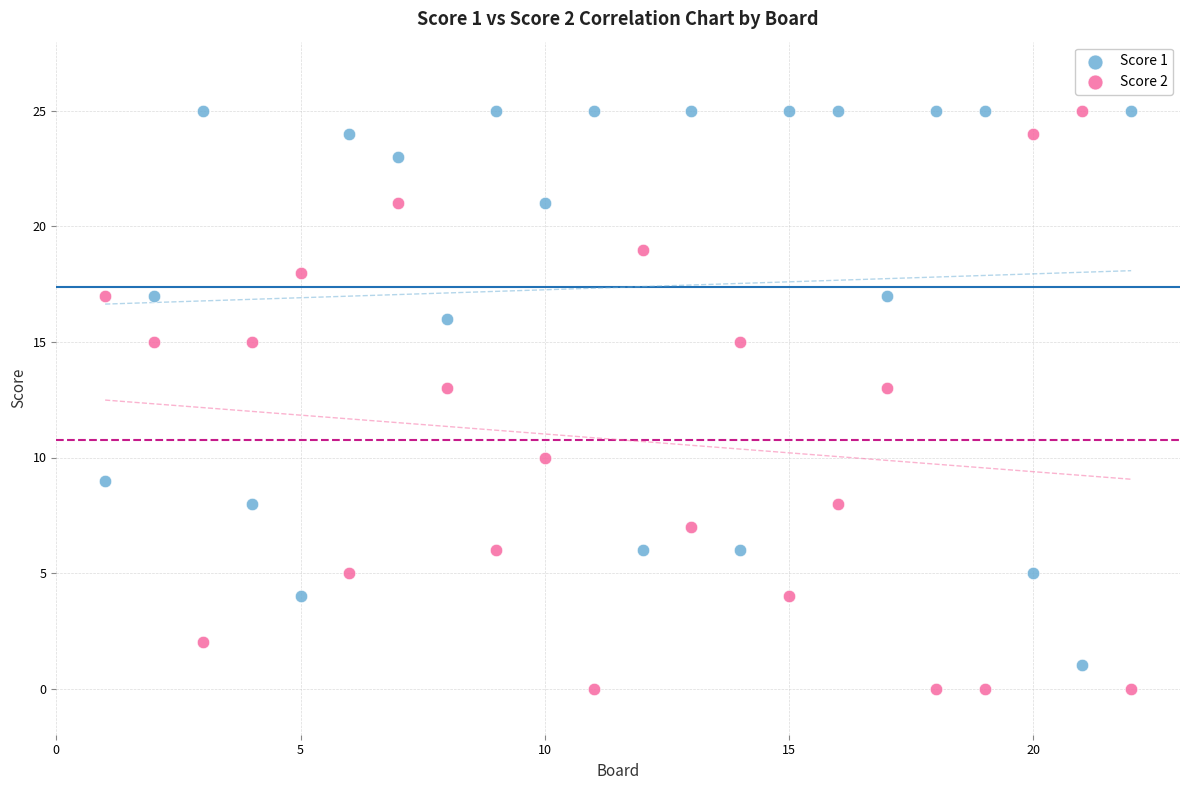

What is the X range (max minus min) for the scatter plot?

21